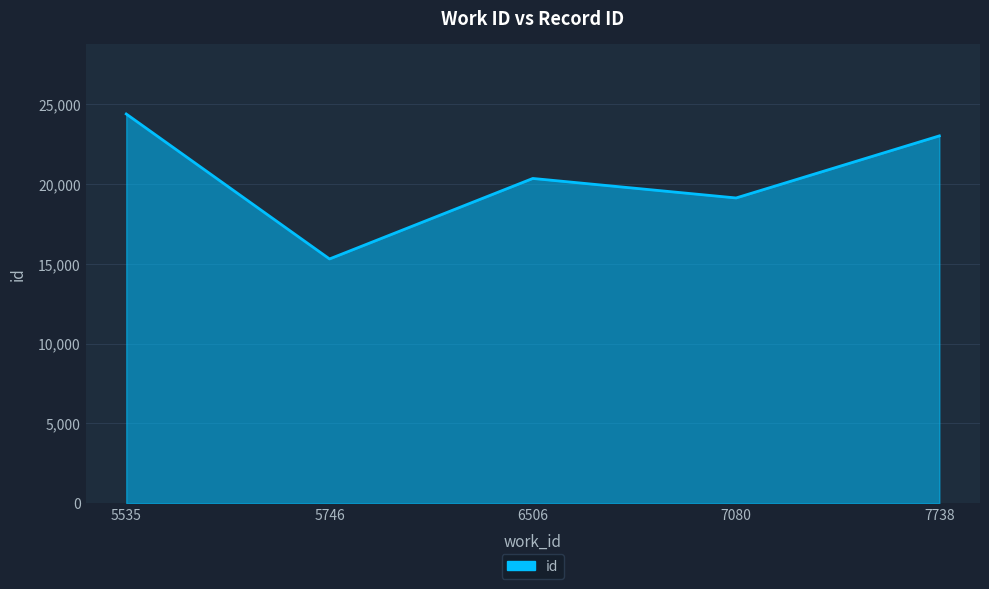

Count the values in the range 19125 to 23014.

3